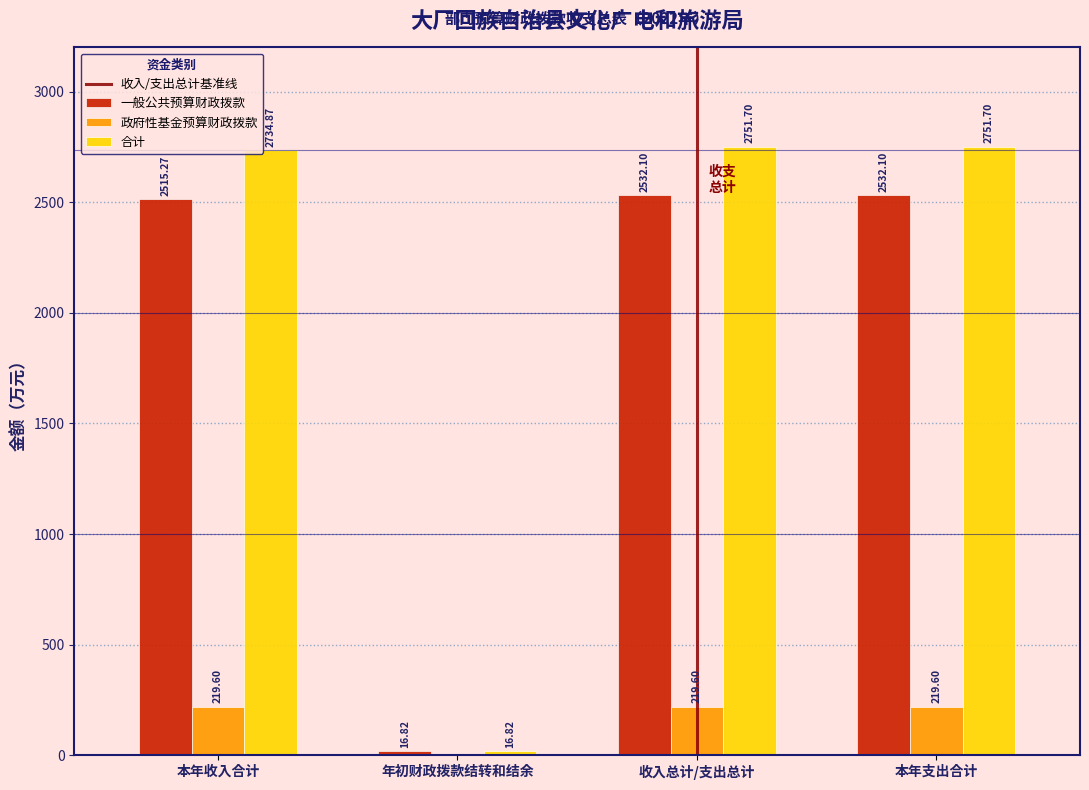

What is the sum of the 一般公共预算财政拨款 values at 本年收入合计 and 收入总计/支出总计?

5047.4